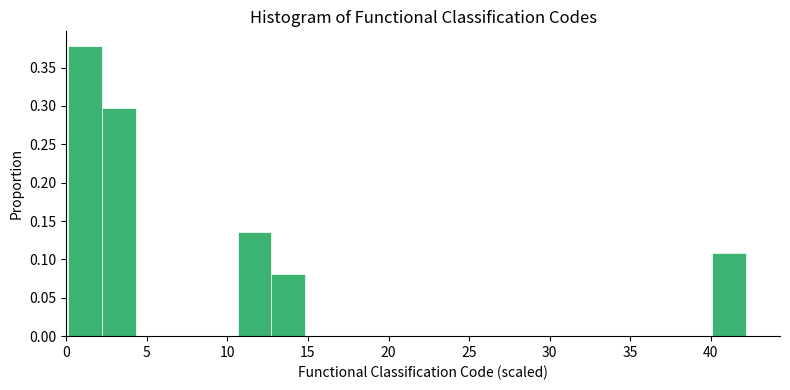

What is the height of the bar covering 2.0 to 4.5 on the x-axis? Neither the bar edges nor the heights are printed on the chart, so give them approximately, as read against the axes.

0.295